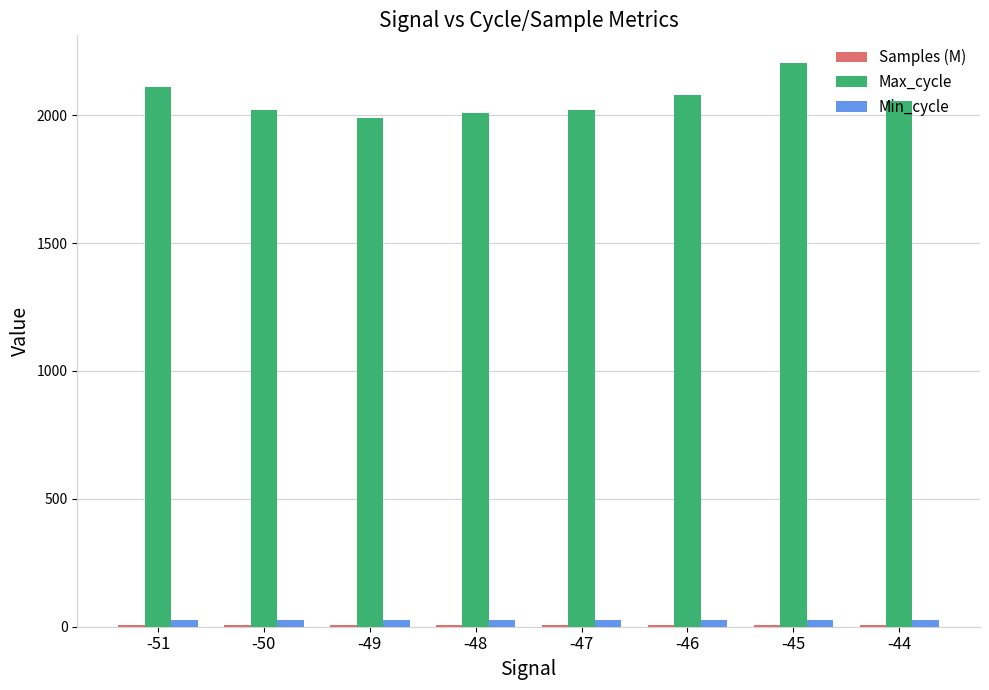

What is the maximum value shown in the chart?

2201.8